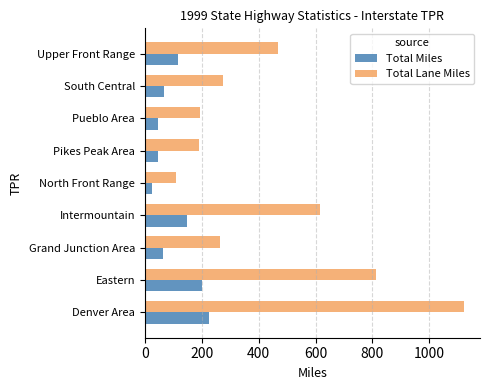

What are all the series names shown in the legend?

Total Miles, Total Lane Miles